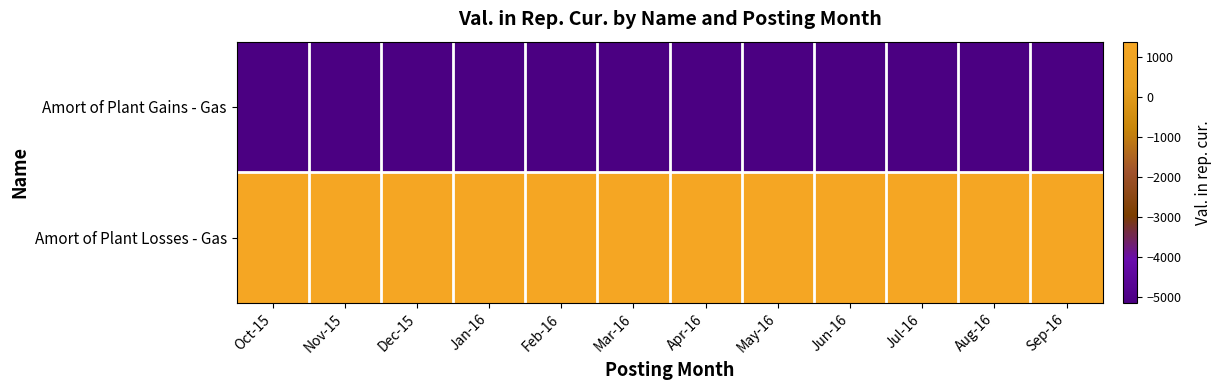

At which category does the chart reach its minimum across all series?

Oct-15